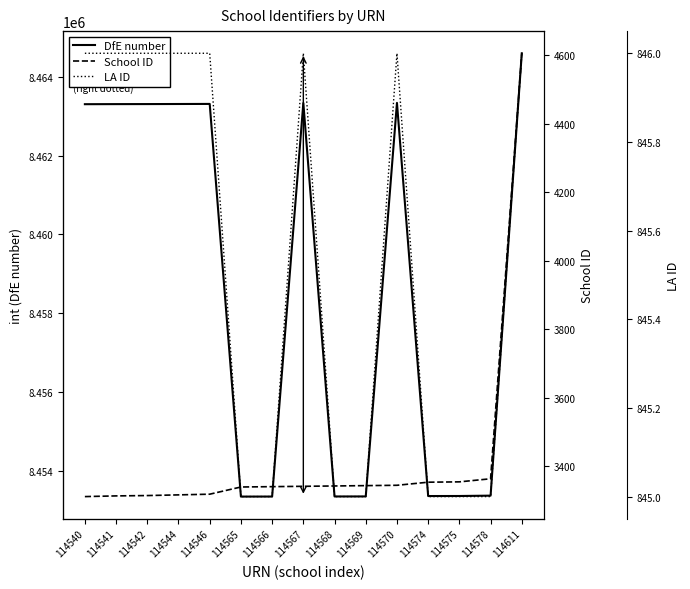

How many distinct data groups are displayed?

3